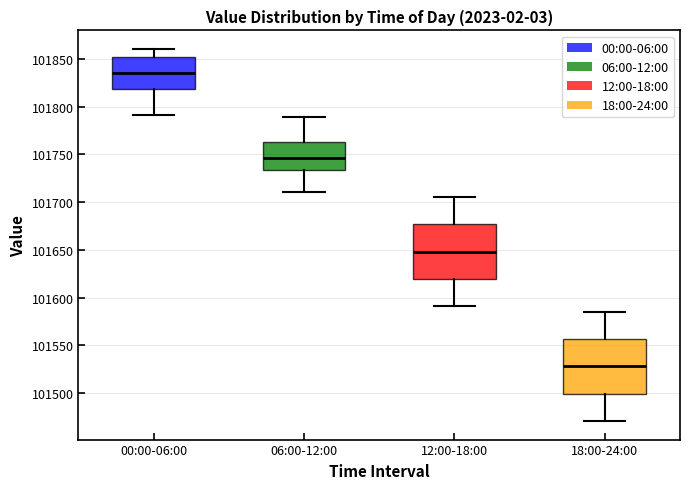

Where does the median line of the box for 12:00-18:00 sit on the y-axis? The values are not printed on the chart, so give them approximately, as read against the axis.

101650